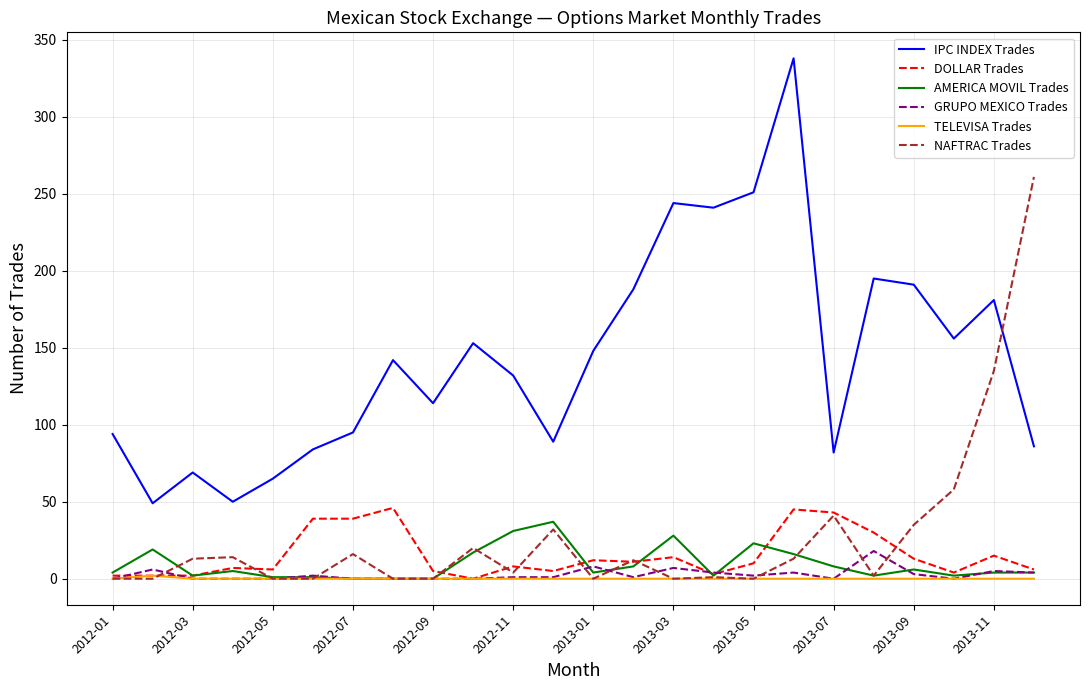

What is the highest value of the IPC INDEX Trades series?

338